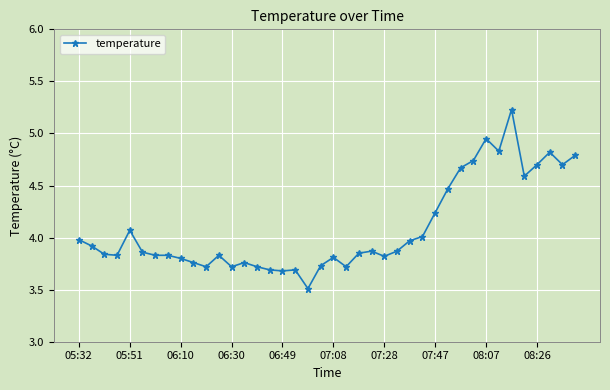

What is the average value?

4.1